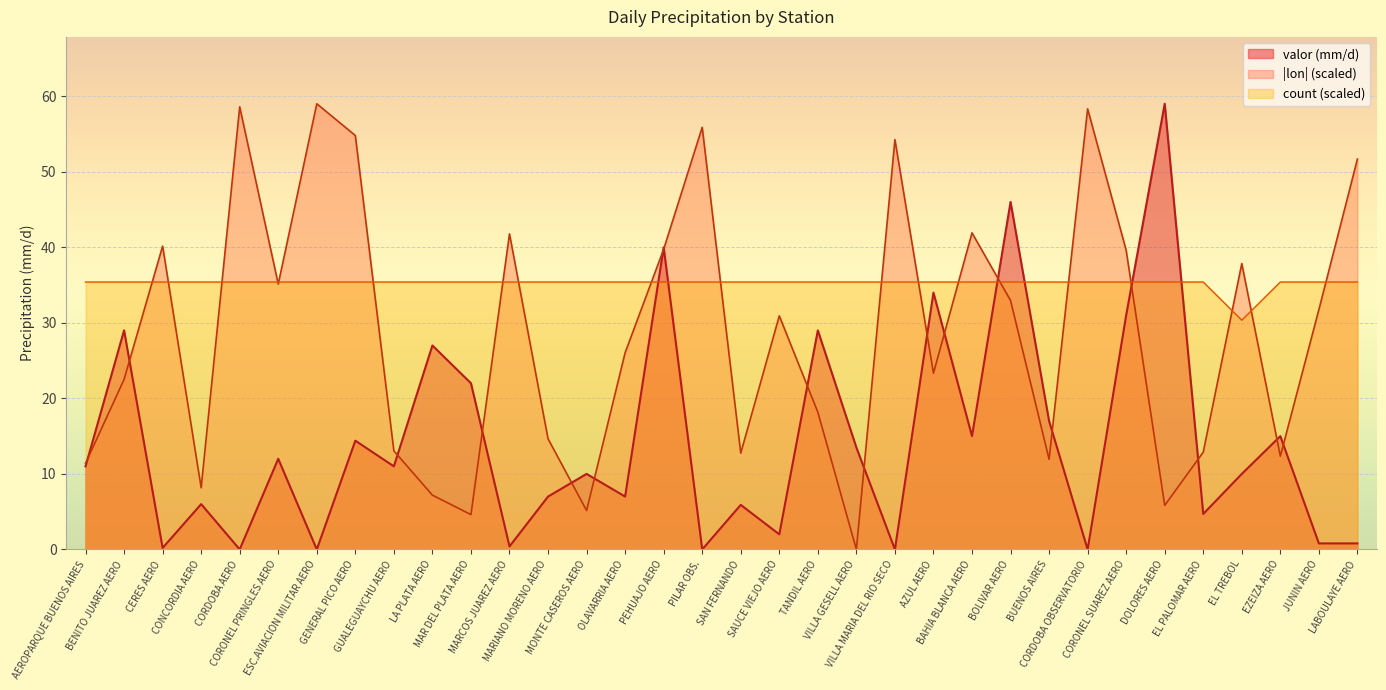

True or false: lon and count cross at least once.

True